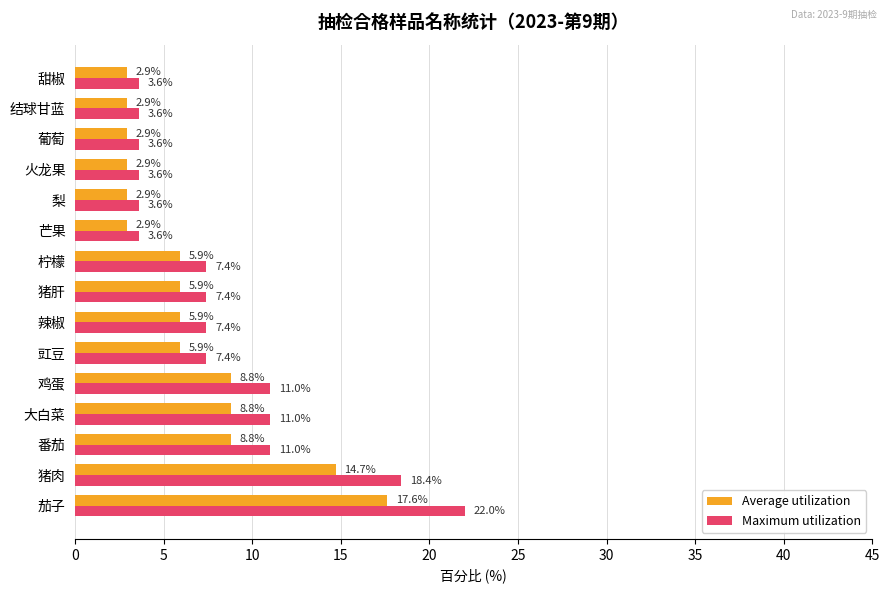

What is the smallest value displayed?

2.9